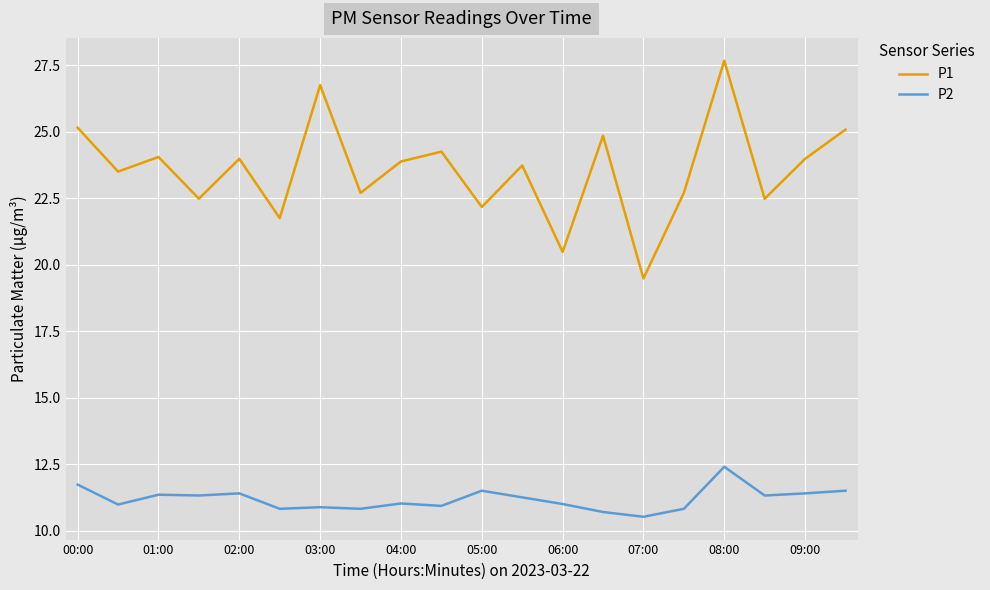

Which series has the widest spread of values?

P1